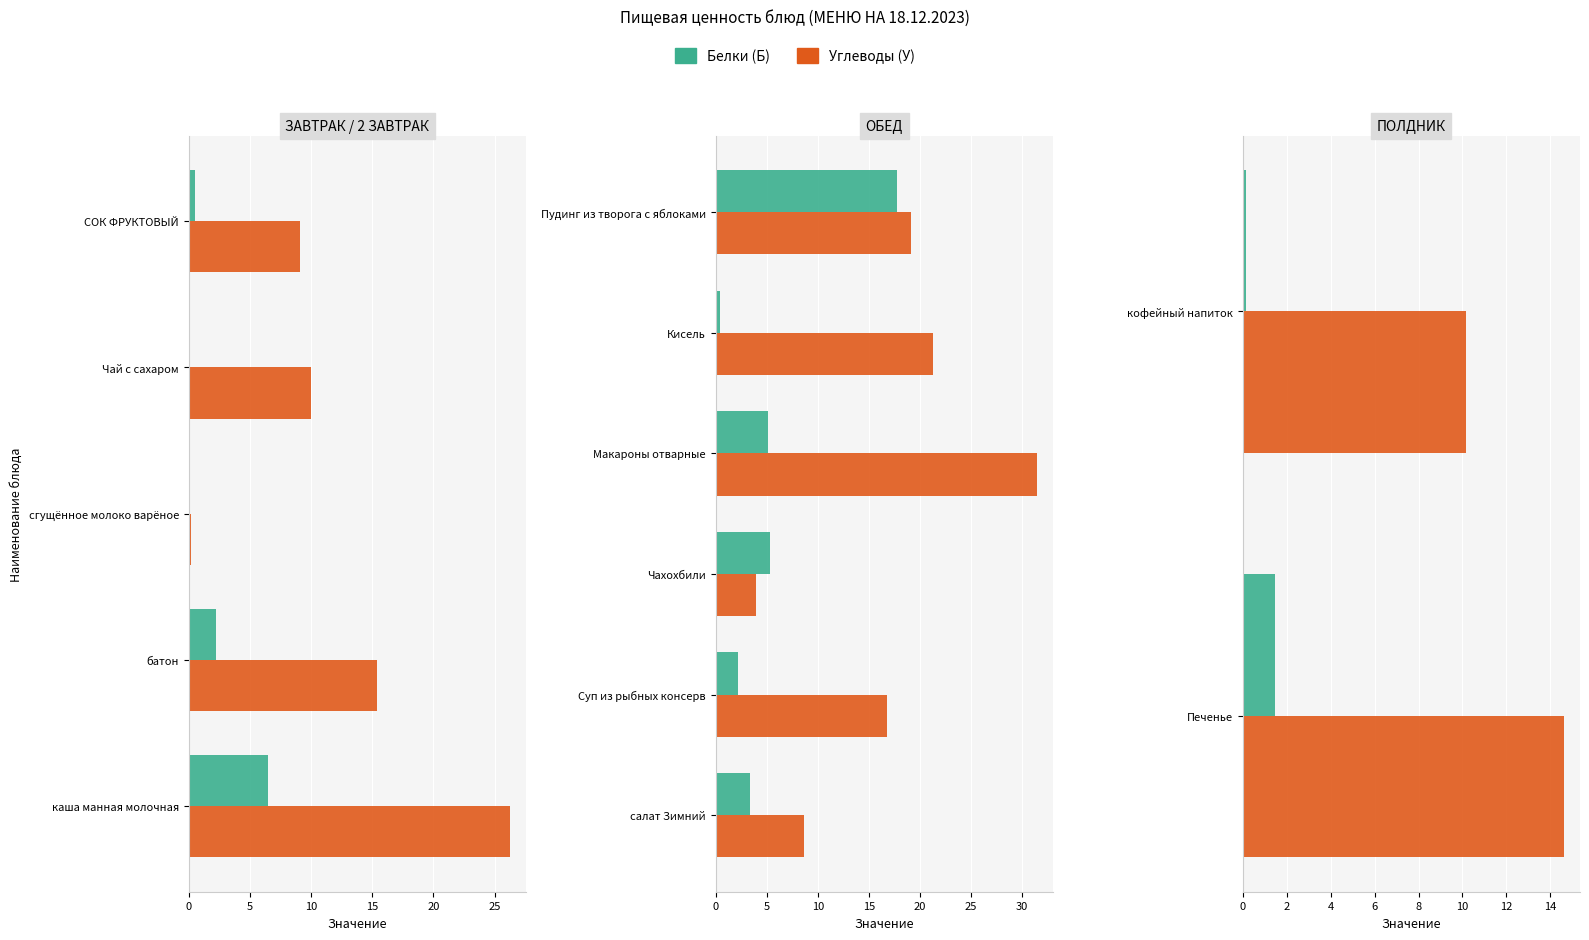

Which series changed the most between 0 and 5?

Углеводы (У)